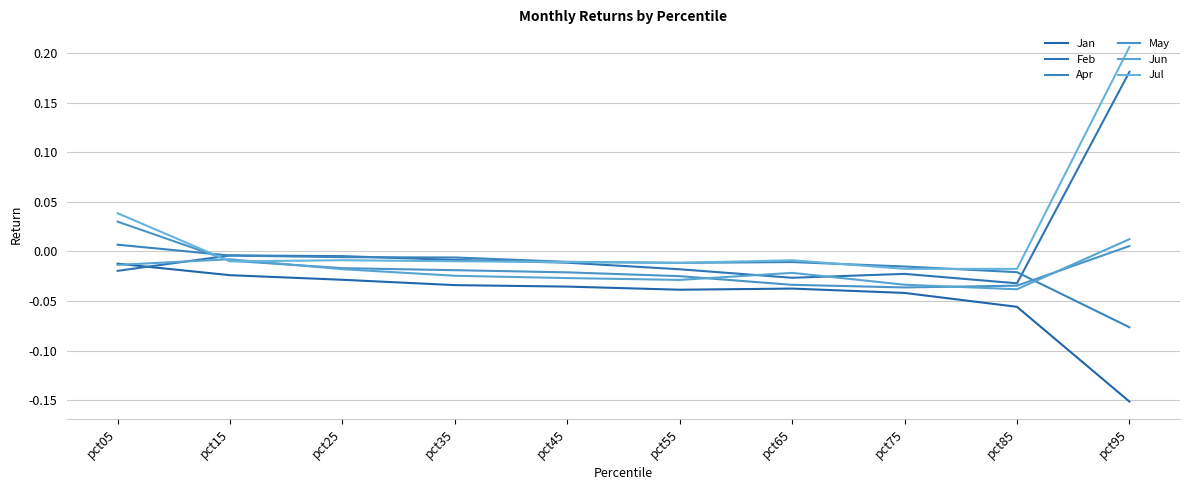

Count the number of data series in this chart.

6